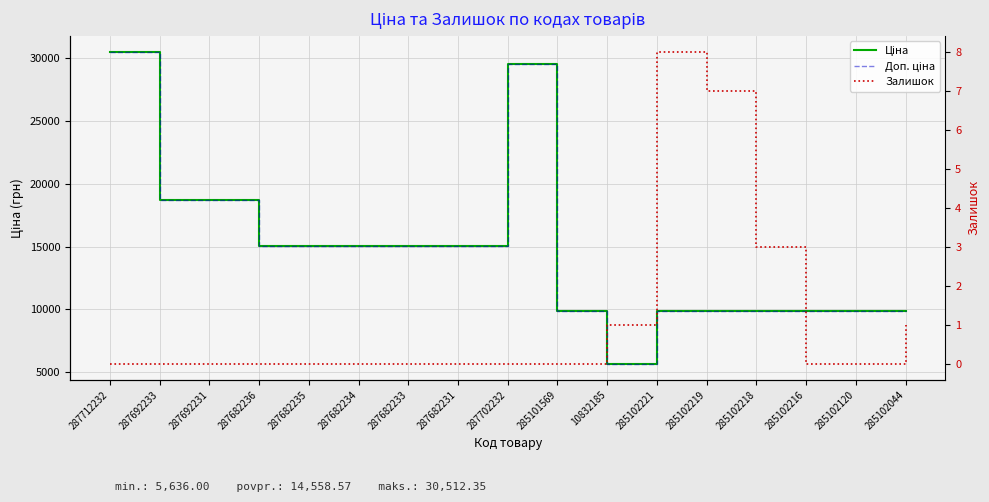

Reading right to left, extract all data points from this chart.

Ціна: 9908.5	9908.5	9908.5	9908.5	9908.5	9908.5	5636.0	9908.5	29548.9	15019.2	15019.2	15019.2	15019.2	15019.2	18671.5	18671.5	30512.3
Доп. ціна: 9908.5	9908.5	9908.5	9908.5	9908.5	9908.5	5636.0	9908.5	29548.9	15019.2	15019.2	15019.2	15019.2	15019.2	18671.5	18671.5	30512.3
Залишок: 1.0	0.0	0.0	3.0	7.0	8.0	1.0	0.0	0.0	0.0	0.0	0.0	0.0	0.0	0.0	0.0	0.0